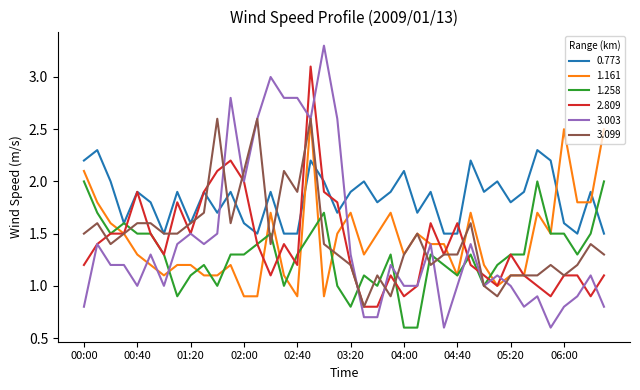

Which series has the largest total across all categories?

0.773